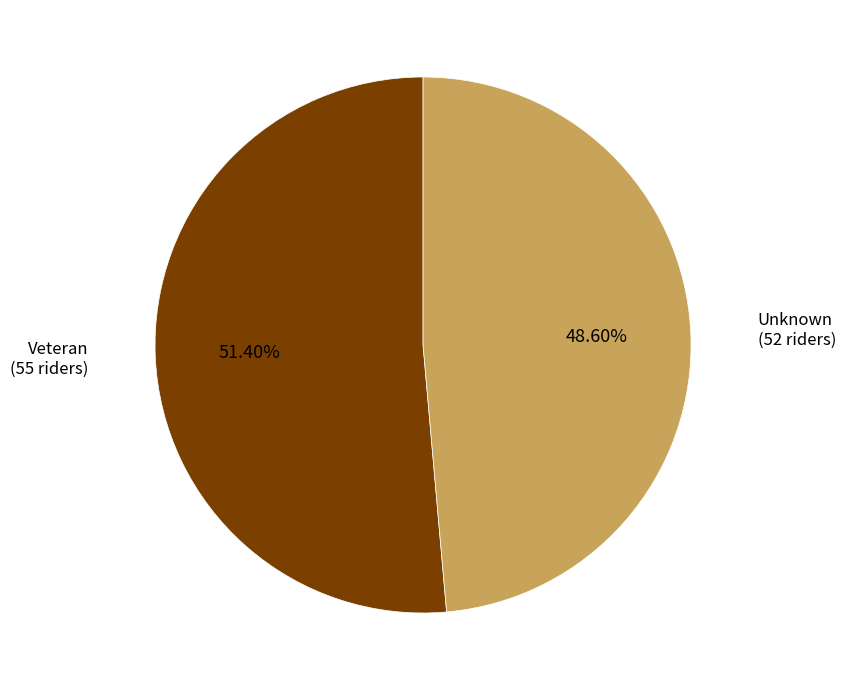

Count the number of slices in the pie.

2